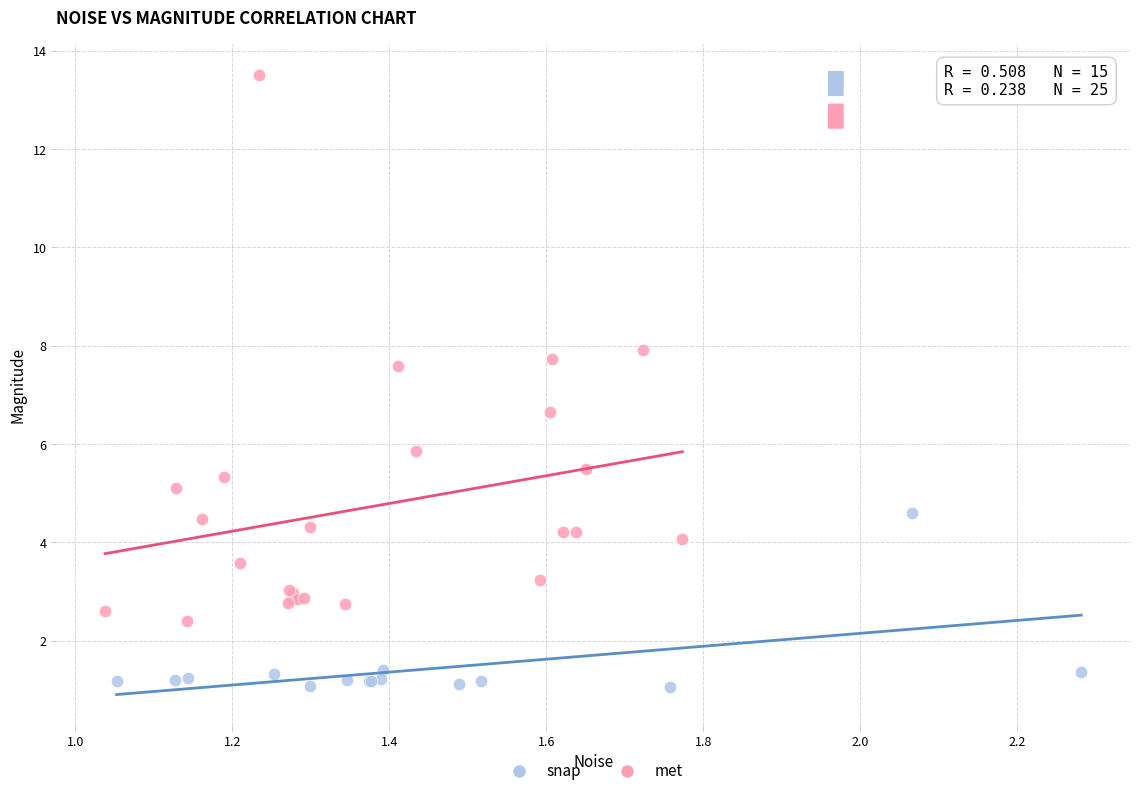

Which series has the largest Y range (max minus min)?

met